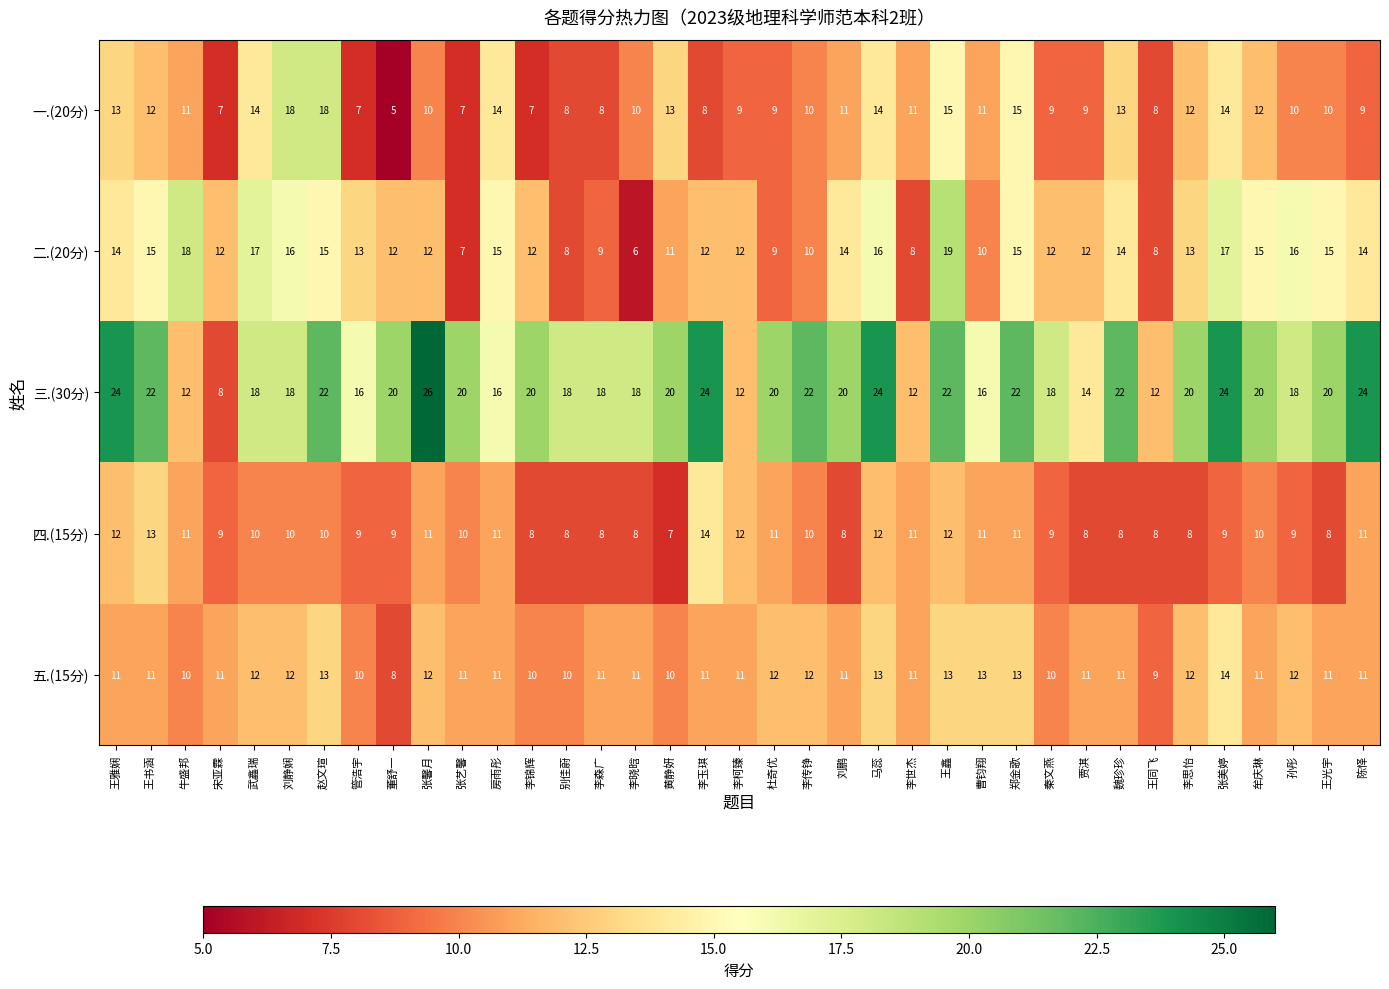

Count the number of data series in this chart.

5